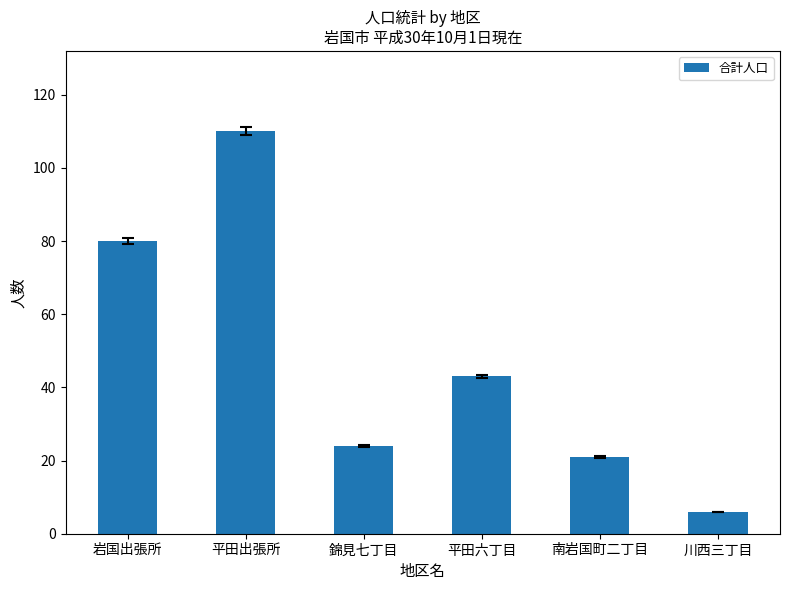

Rank the categories by value from highest to lowest.

平田出張所, 岩国出張所, 平田六丁目, 錦見七丁目, 南岩国町二丁目, 川西三丁目